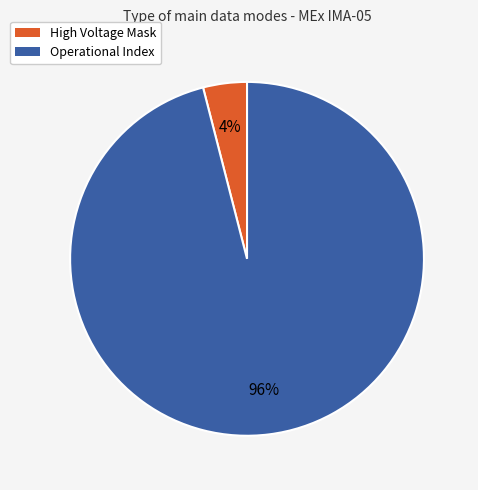

What is the majority slice?

Operational Index